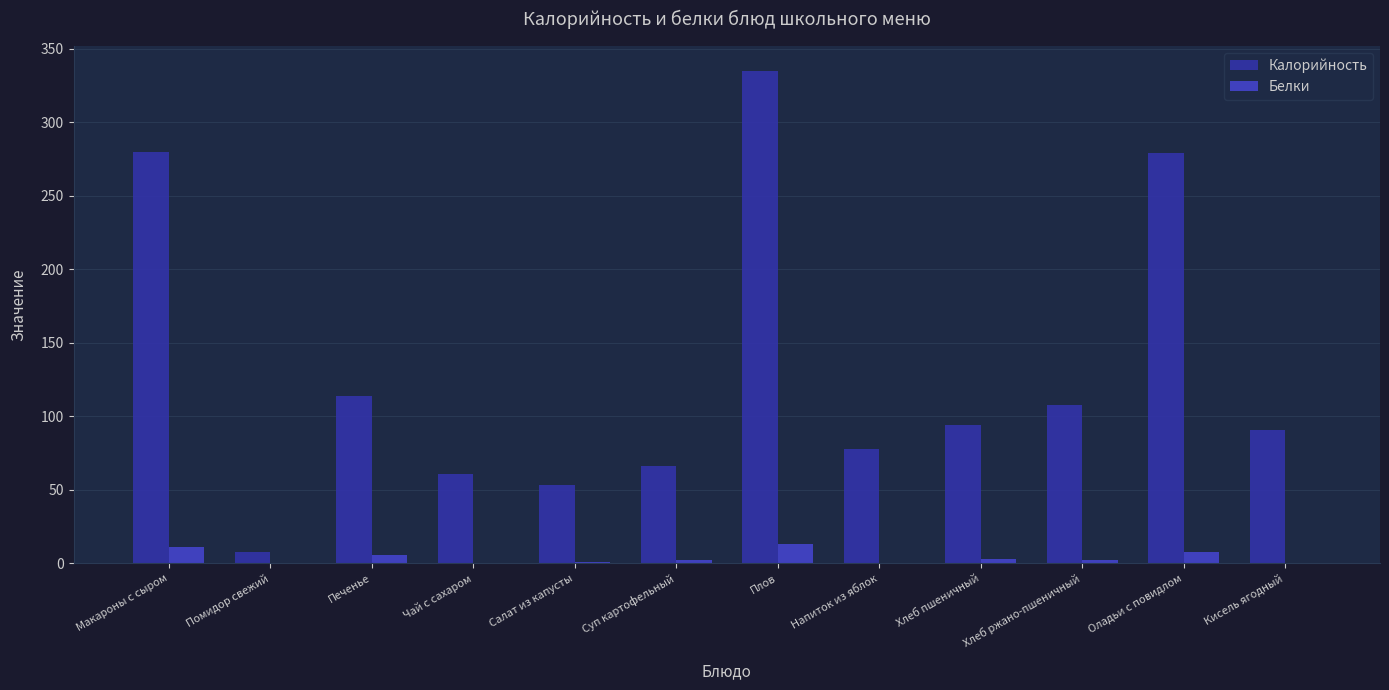

At which category is the sum across all series the highest?

Плов